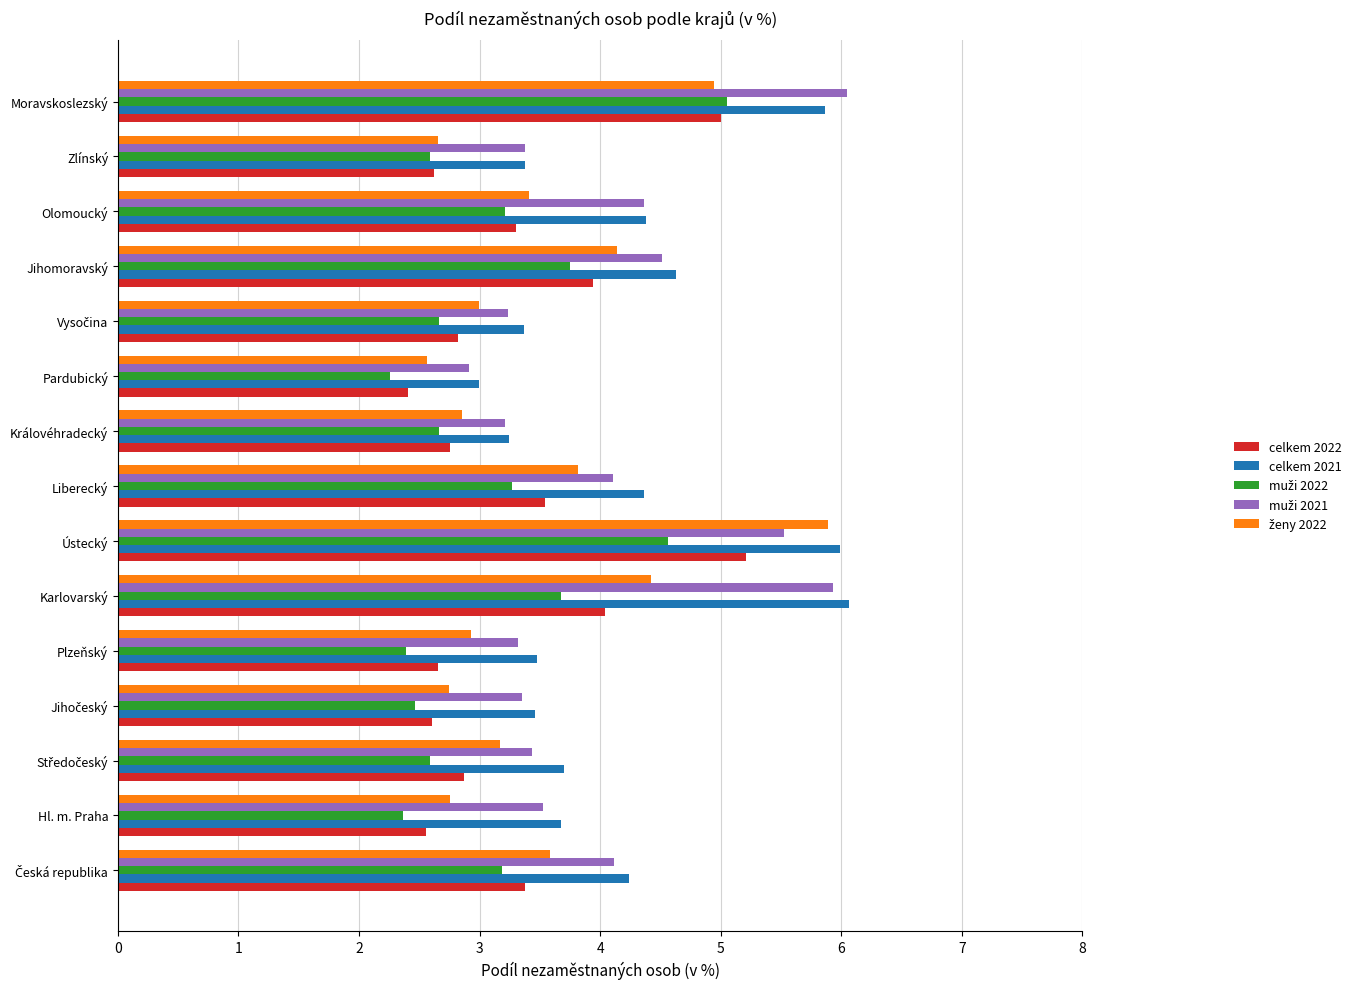

Is it true that celkem 2022 equals 4.9 at Královéhradecký?

False